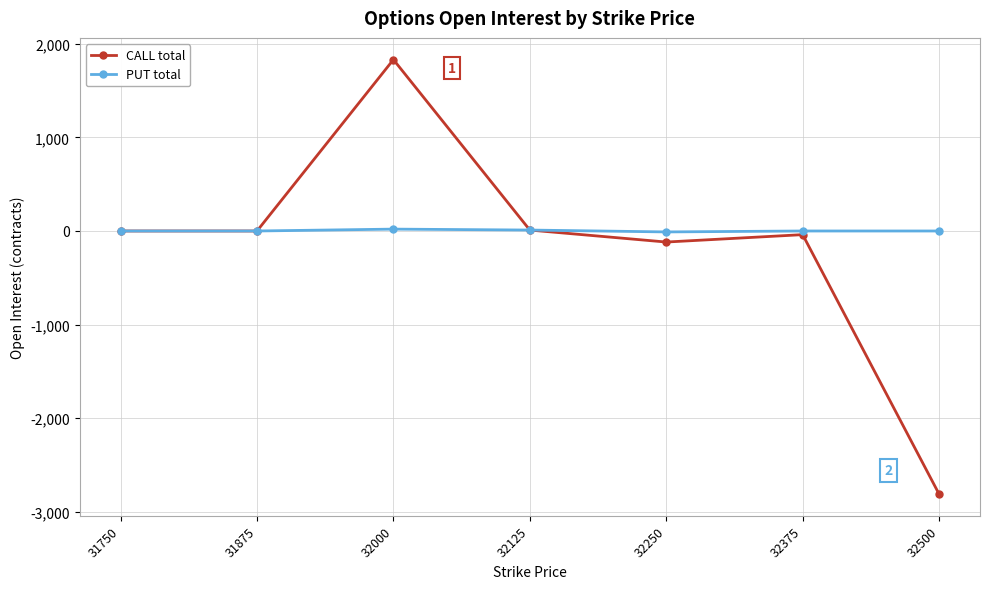

How many values in PUT total are above zero?

2